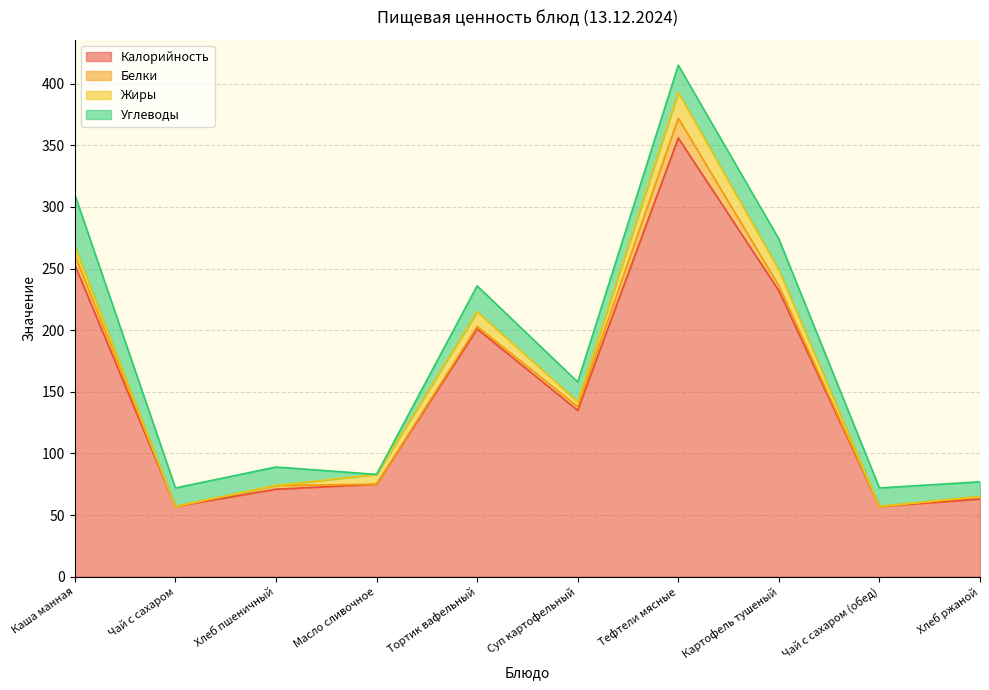

Rank the series by their maximum value, from highest to lowest.

Калорийность, Углеводы, Жиры, Белки